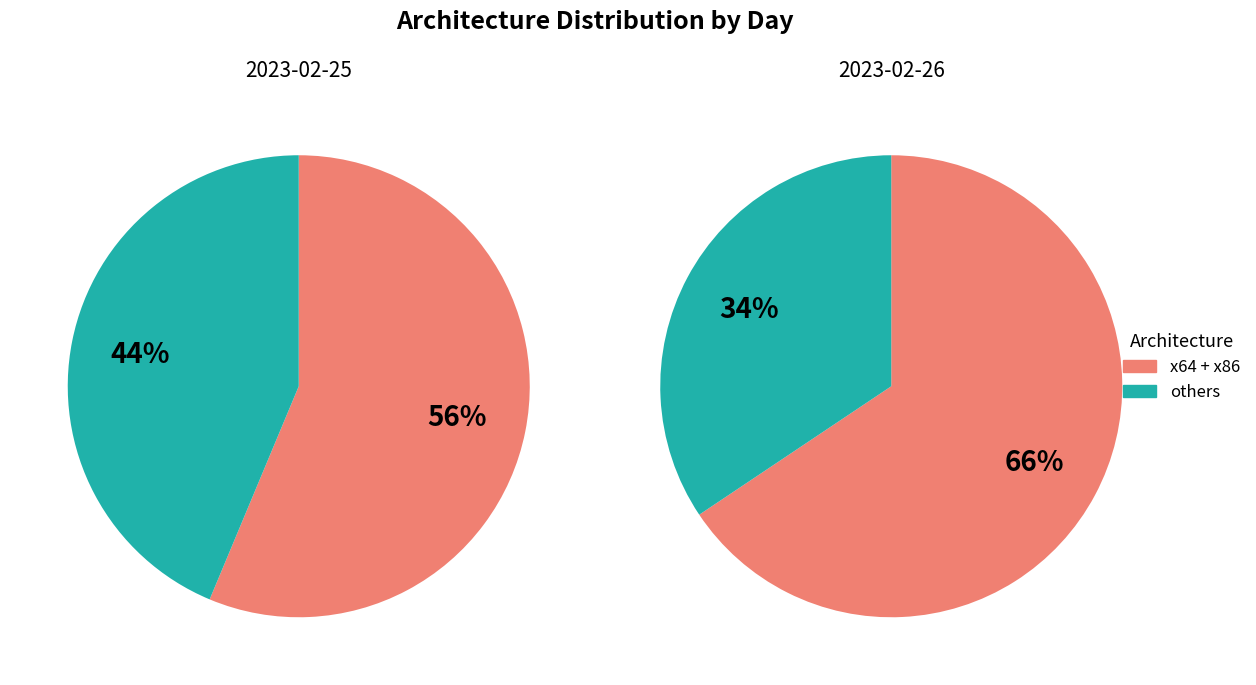

The x86 slice represents 6% of the pie. True or false?

False